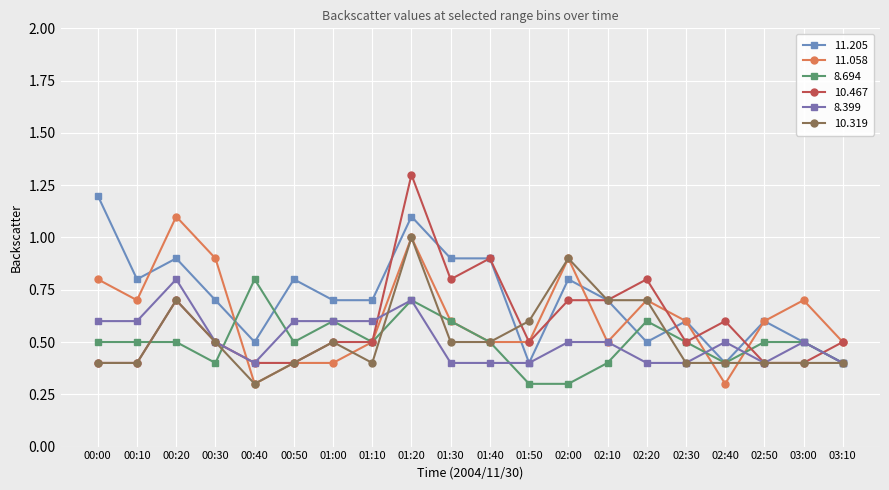

How many lines are shown in the chart?

6